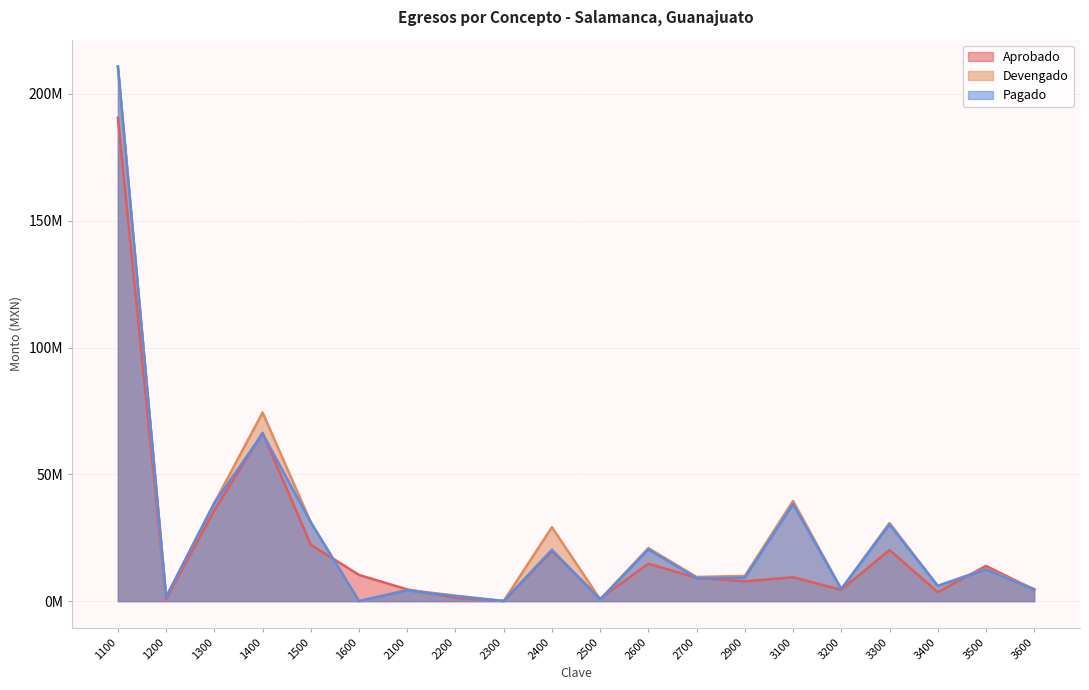

Which category has the lowest value in the Aprobado series?

2300